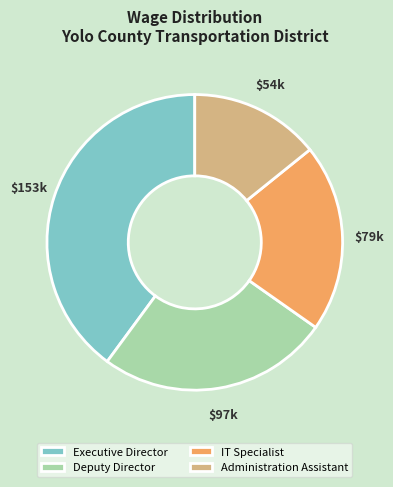

Combined, do Executive Director and Deputy Director account for over 50%?

Yes